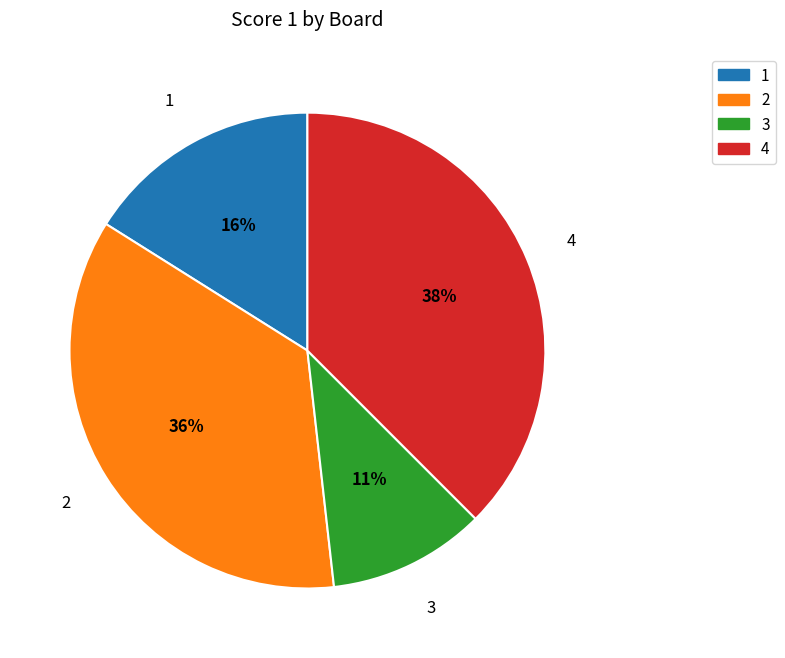

Is it true that 4 is 38% of the pie?

True